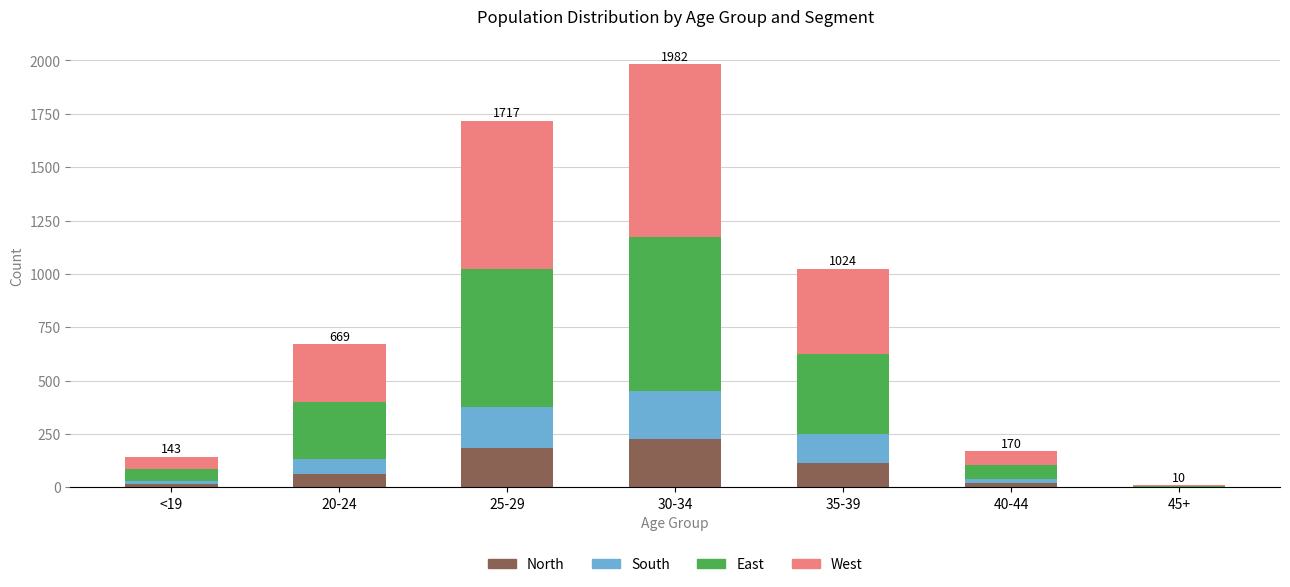

Are the bars grouped side by side (vs. stacked)?

No